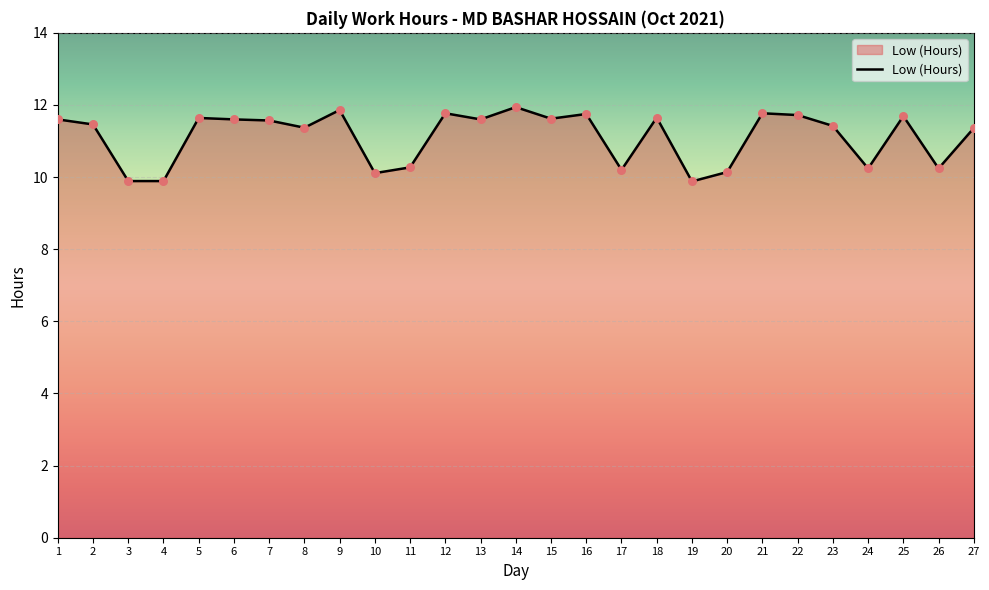

What is the change in value from 16 to 27?

-0.4